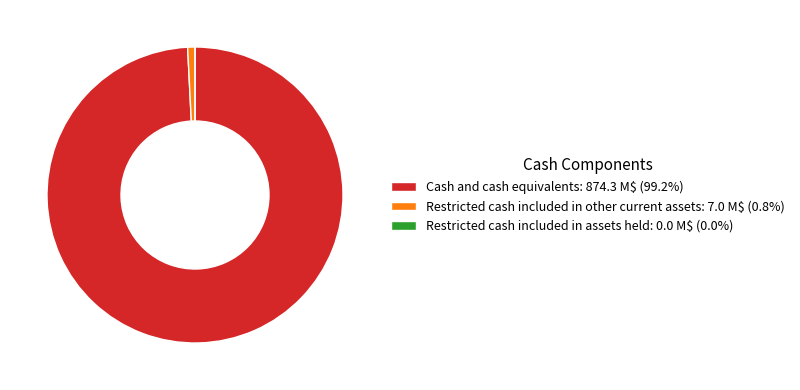

Is it true that Restricted cash included in other current assets is 11% of the pie?

False